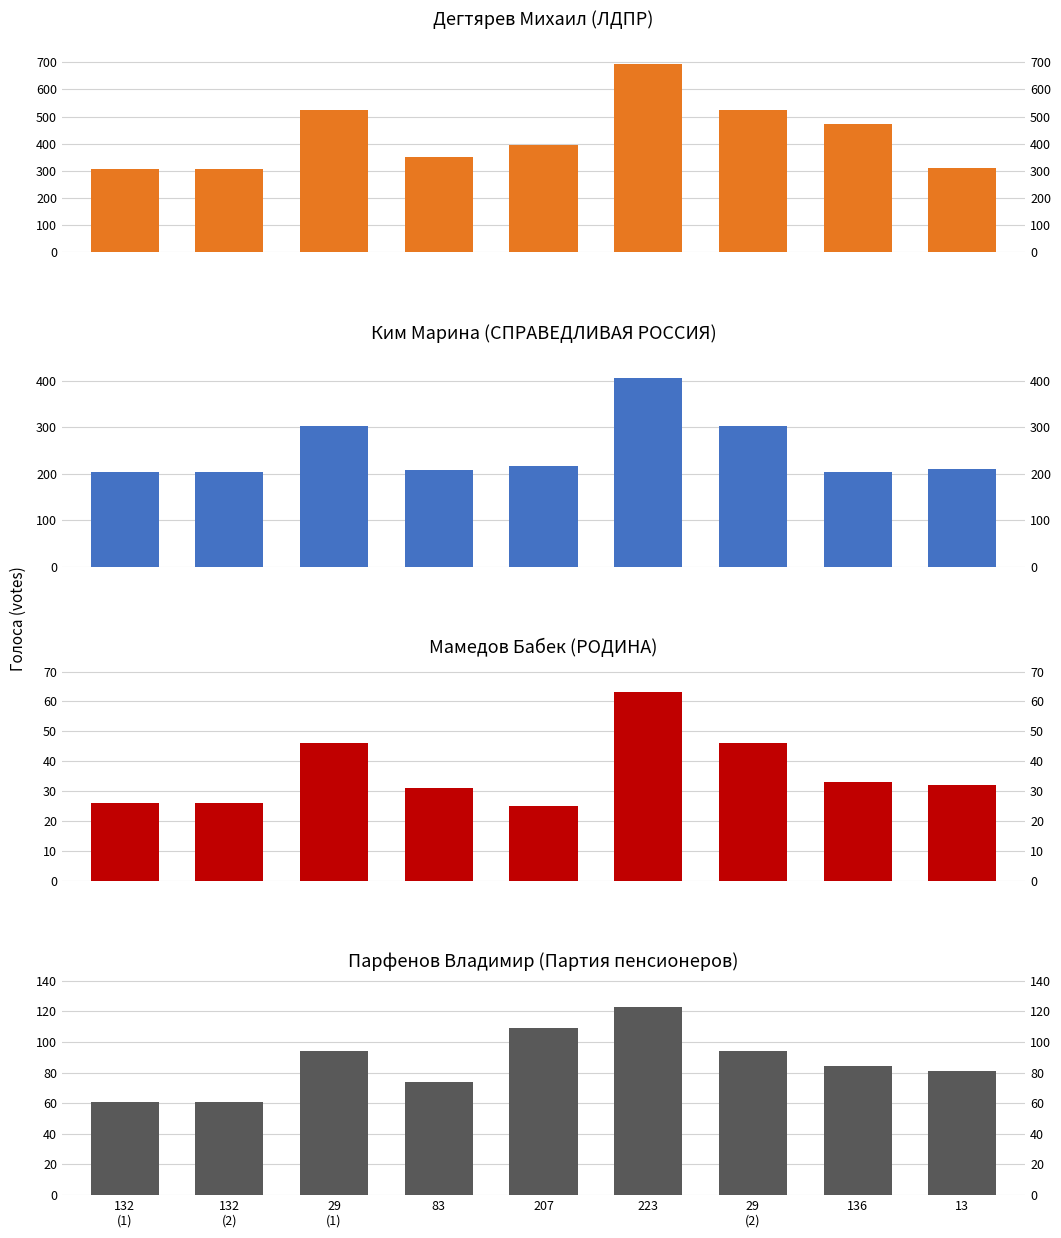

Read the Ким value at 83, to the nearest 10.

210